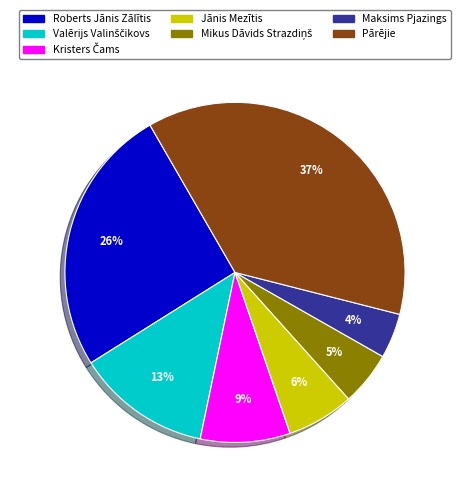

Is there any slice that represents more than half of the pie?

No